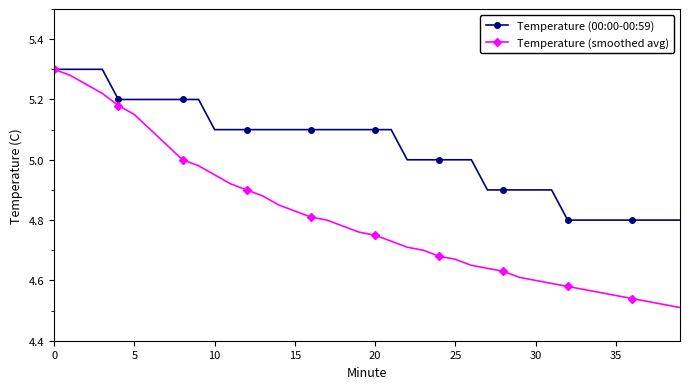

Does the chart display data point markers on the line(s)?

Yes